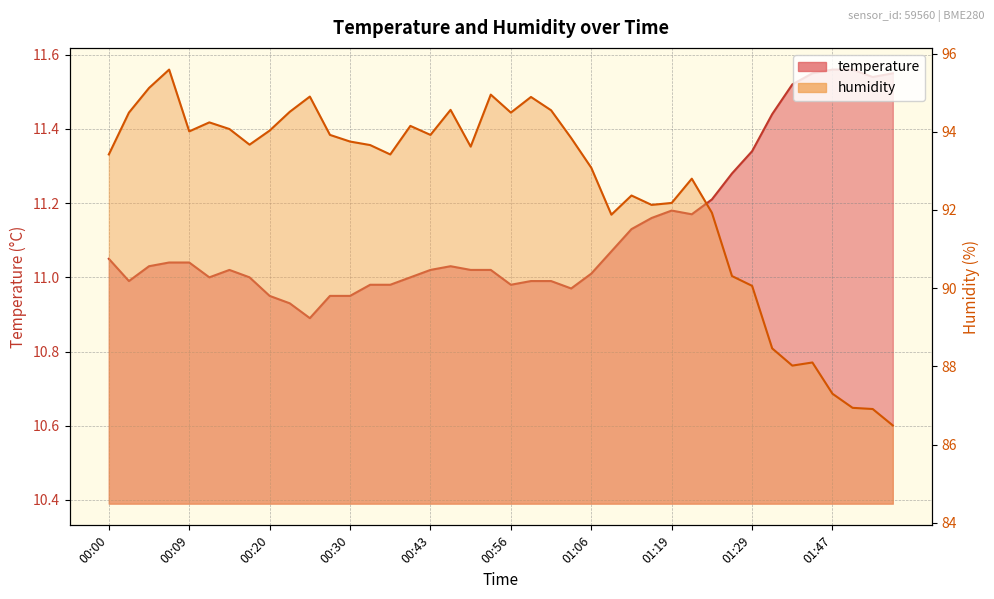

True or false: humidity and temperature cross at least once.

False